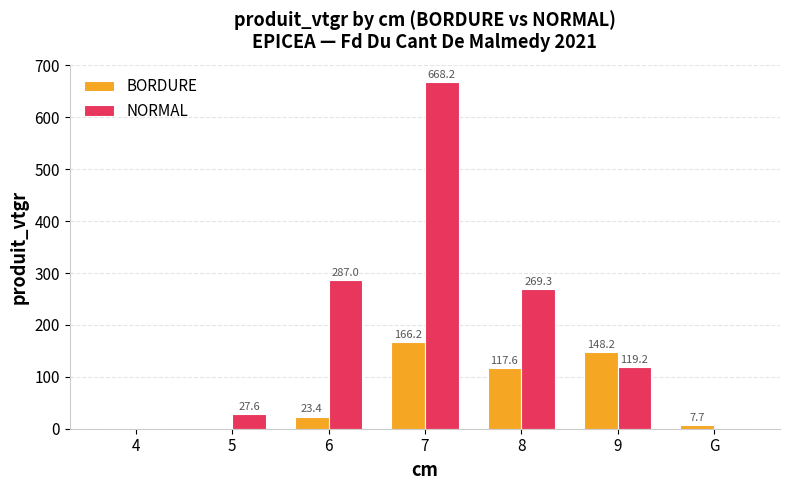

How many series are shown in this chart?

2